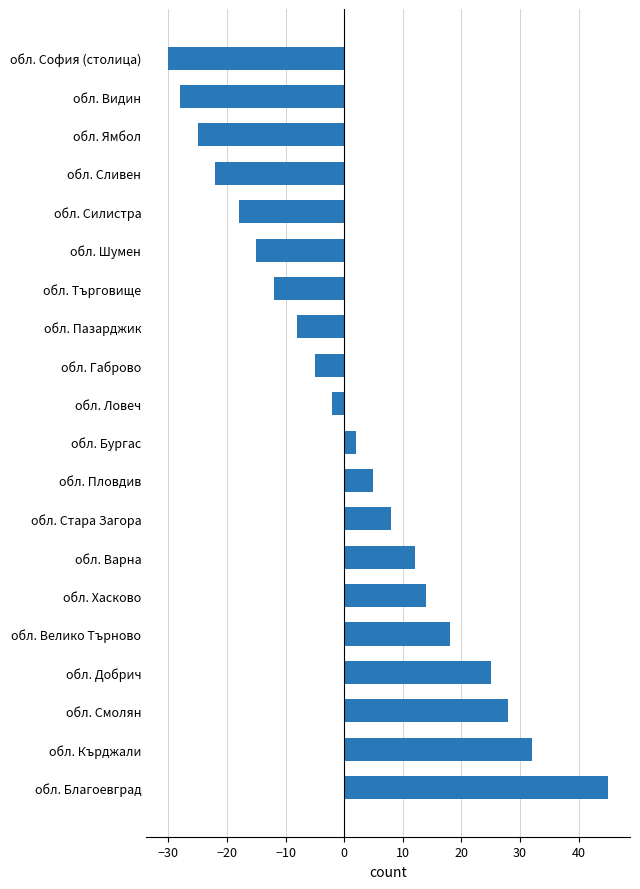

What is the change in value from обл. Велико Търново to обл. Стара Загора?

-10